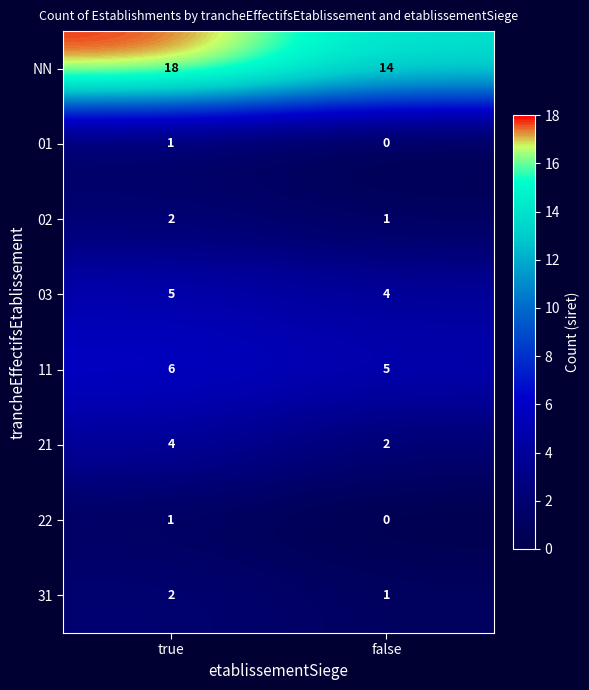

Reading left to right, extract all data points from this chart.

NN: true=18	false=14
01: true=1	false=0
02: true=2	false=1
03: true=5	false=4
11: true=6	false=5
21: true=4	false=2
22: true=1	false=0
31: true=2	false=1